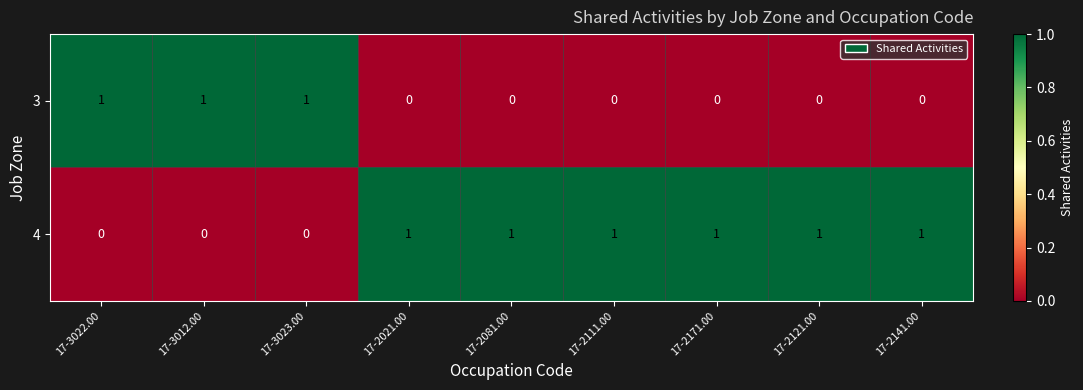

At 17-2081.00, list the series in order from smallest to largest.

3, 4